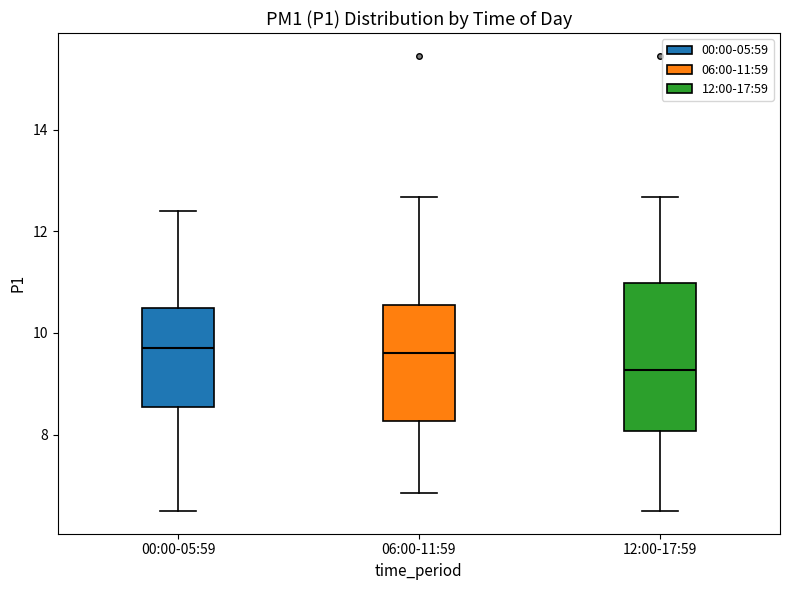

Reading left to right, transcribe this box plot: for each box, give where its median line is, the range the box spans, and where its two whiskers end, as read against the y-axis. The values are not printed on the chart, so give them approximately, as read against the axis.

00:00-05:59: median 9.8, box 8.6 to 10.6, whiskers 6.6 to 12.4
06:00-11:59: median 9.6, box 8.2 to 10.6, whiskers 6.8 to 12.6
12:00-17:59: median 9.2, box 8.0 to 11.0, whiskers 6.6 to 12.6